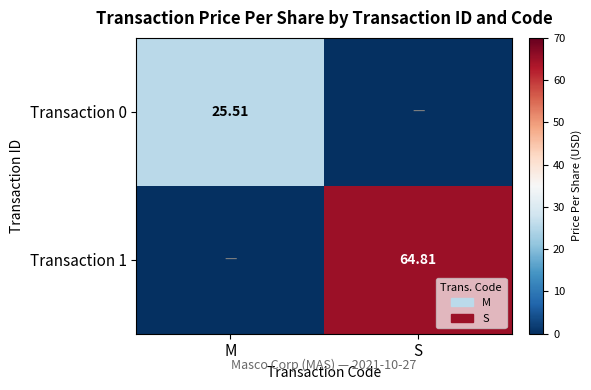

Which series changed the most between M and S?

Transaction 1